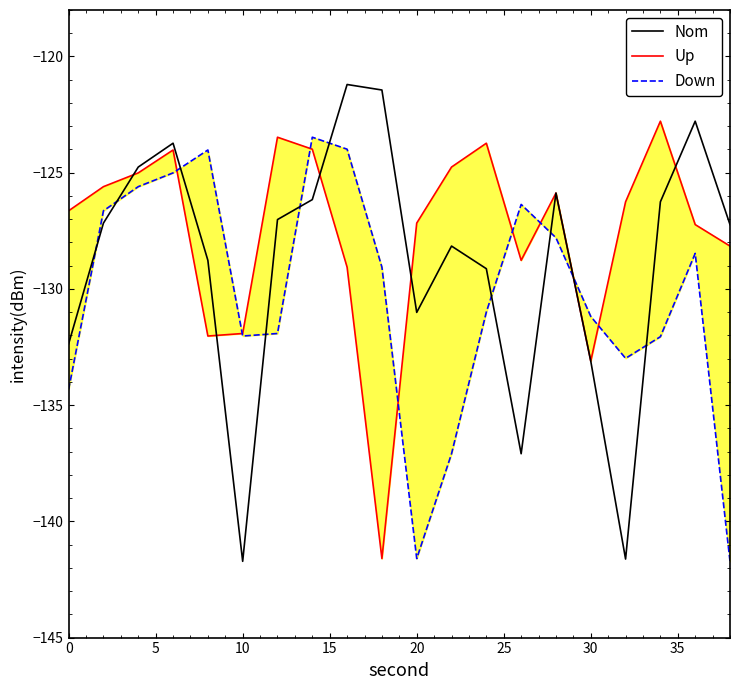

True or false: Nom has a value of -133.1 at 30.

True